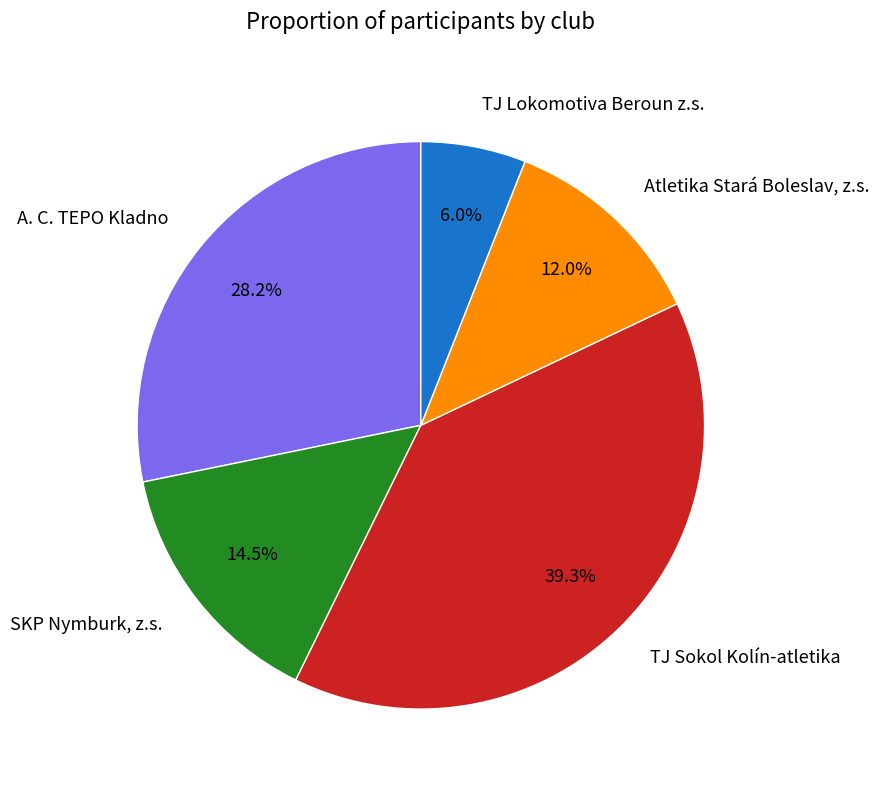

To the nearest percent, what is the difference between the SKP Nymburk, z.s. and TJ Sokol Kolín-atletika slice percentages?

25%